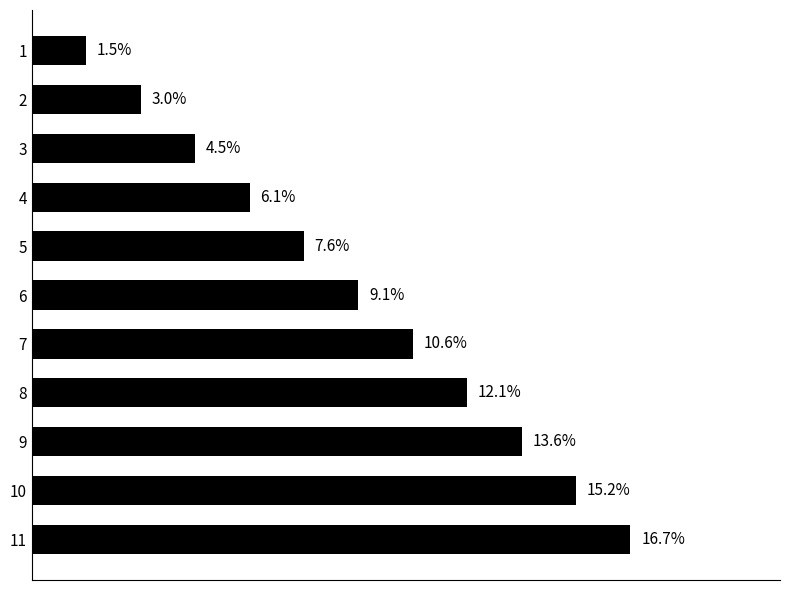

Rank the categories by value from lowest to highest.

1, 2, 3, 4, 5, 6, 7, 8, 9, 10, 11